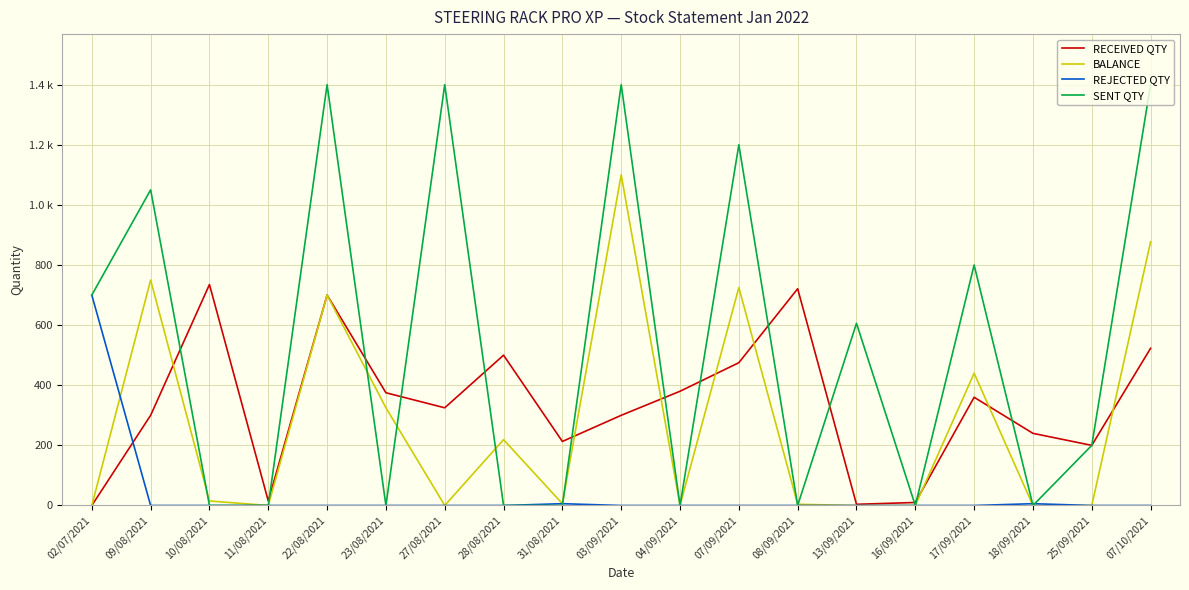

At how many categories does at least one series exceed 1394?

4